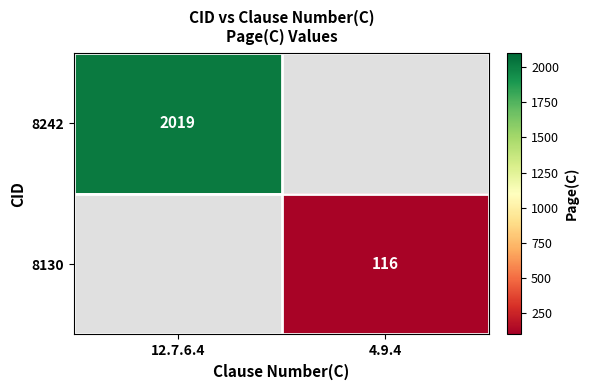

True or false: 8130 has a value of 160 at 4.9.4.

False